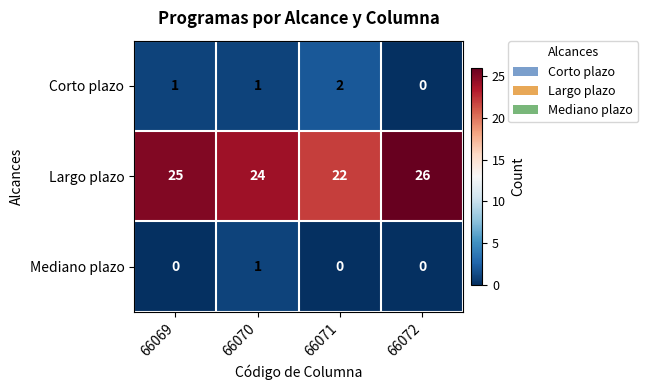

Between 66071 and 66072, which series saw the biggest shift?

Largo plazo